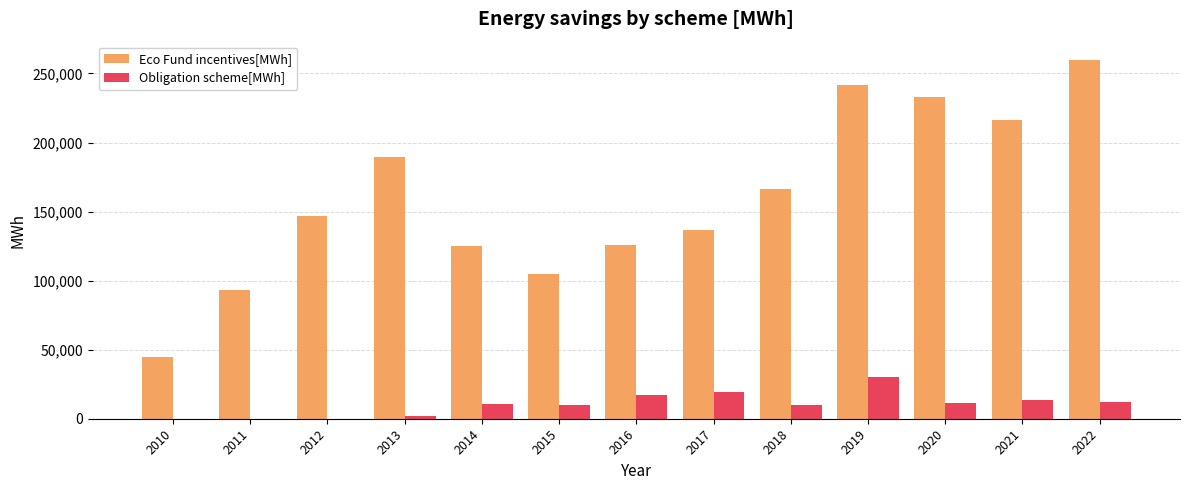

What is the highest value of the Eco Fund incentives[MWh] series?

260020.6